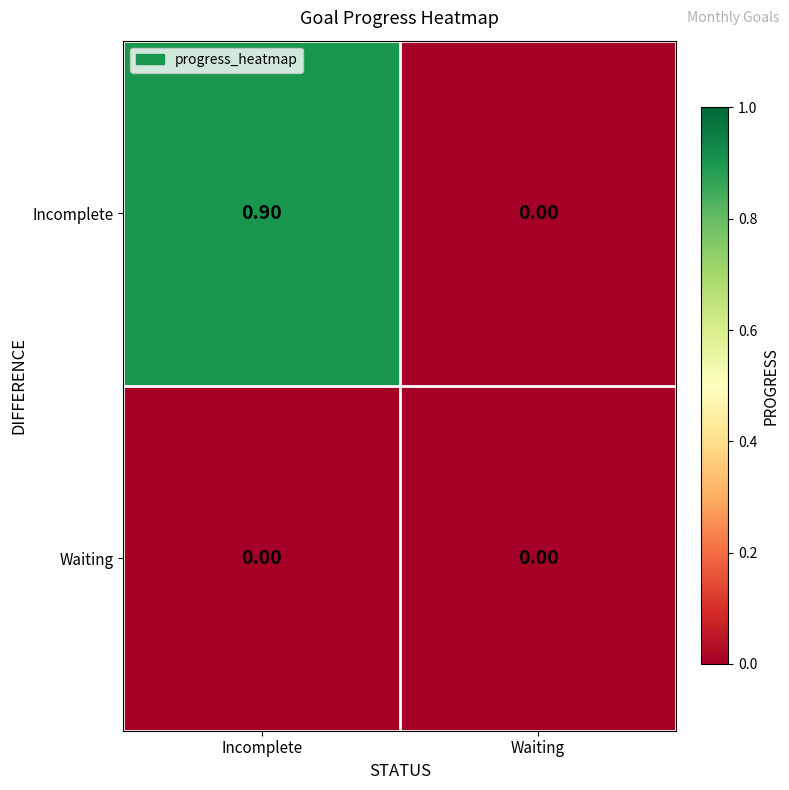

List the series in order of their peak value, lowest first.

Waiting, Incomplete